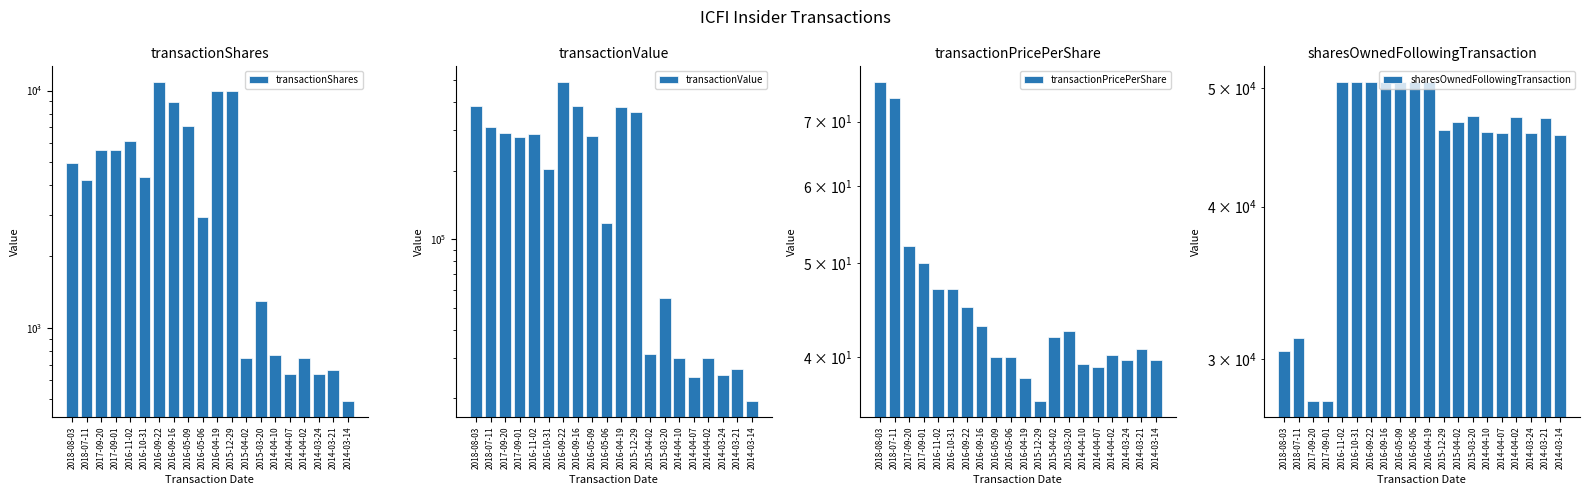

Reading left to right, transcribe all the data shown in this chart.

transactionShares: 4972.0	4184.0	5634.0	5631.0	6152.0	4311.0	10839.0	8952.0	7059.0	2941.0	10000.0	10000.0	749.0	1301.0	764.0	638.0	749.0	641.0	661.0	491.0
transactionValue: 382166.0	309616.0	292968.0	281550.0	289144.0	202617.0	487755.0	384936.0	282360.0	117640.0	380000.0	360000.0	31368.0	55277.0	30033.0	24914.0	30057.0	25428.0	26956.0	19493.0
transactionPricePerShare: 76.9	74.0	52.0	50.0	47.0	47.0	45.0	43.0	40.0	40.0	38.0	36.0	41.9	42.5	39.3	39.0	40.1	39.7	40.8	39.7
sharesOwnedFollowingTransaction: 30444.0	31231.0	27723.0	27723.0	50588.0	50588.0	50588.0	50588.0	50588.0	50588.0	50588.0	46188.0	46937.0	47489.0	46076.0	45950.0	47337.0	45953.0	47255.0	45803.0